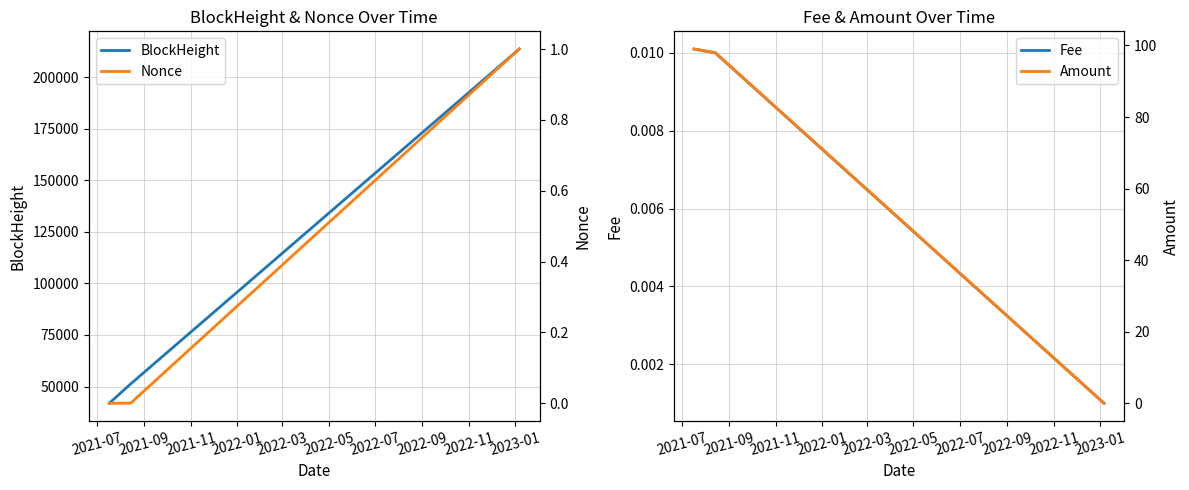

What is the highest value of the BlockHeight series?

213710